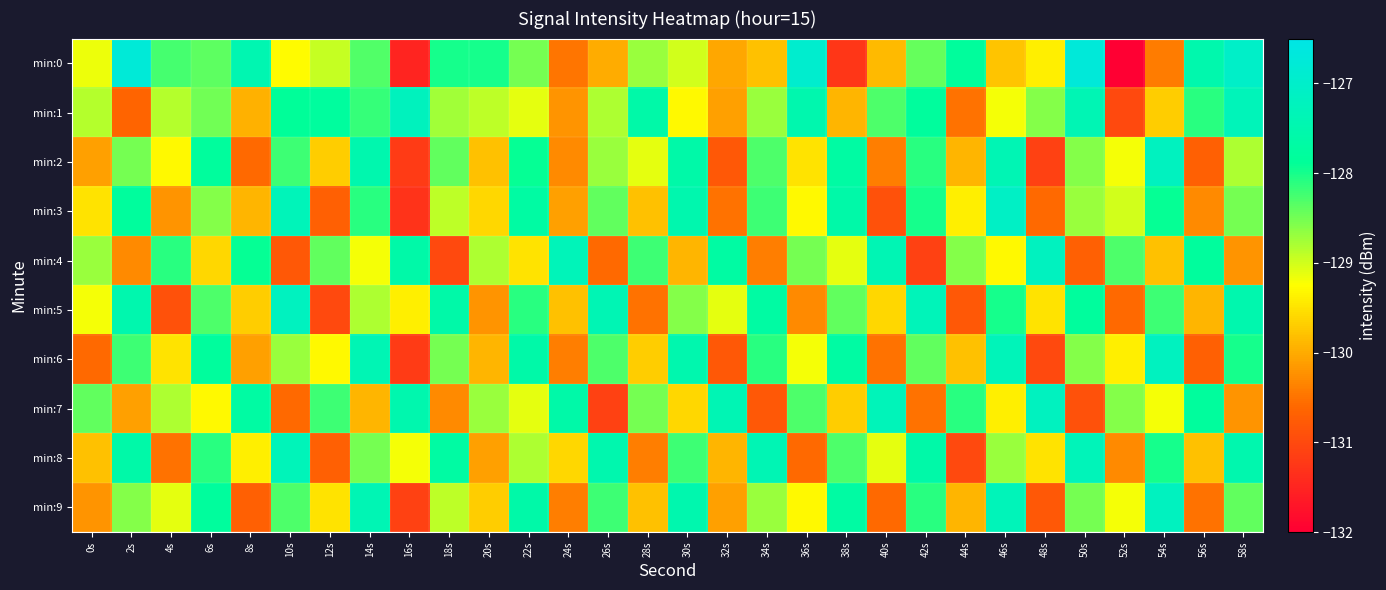

Which series has the widest spread of values?

min:0